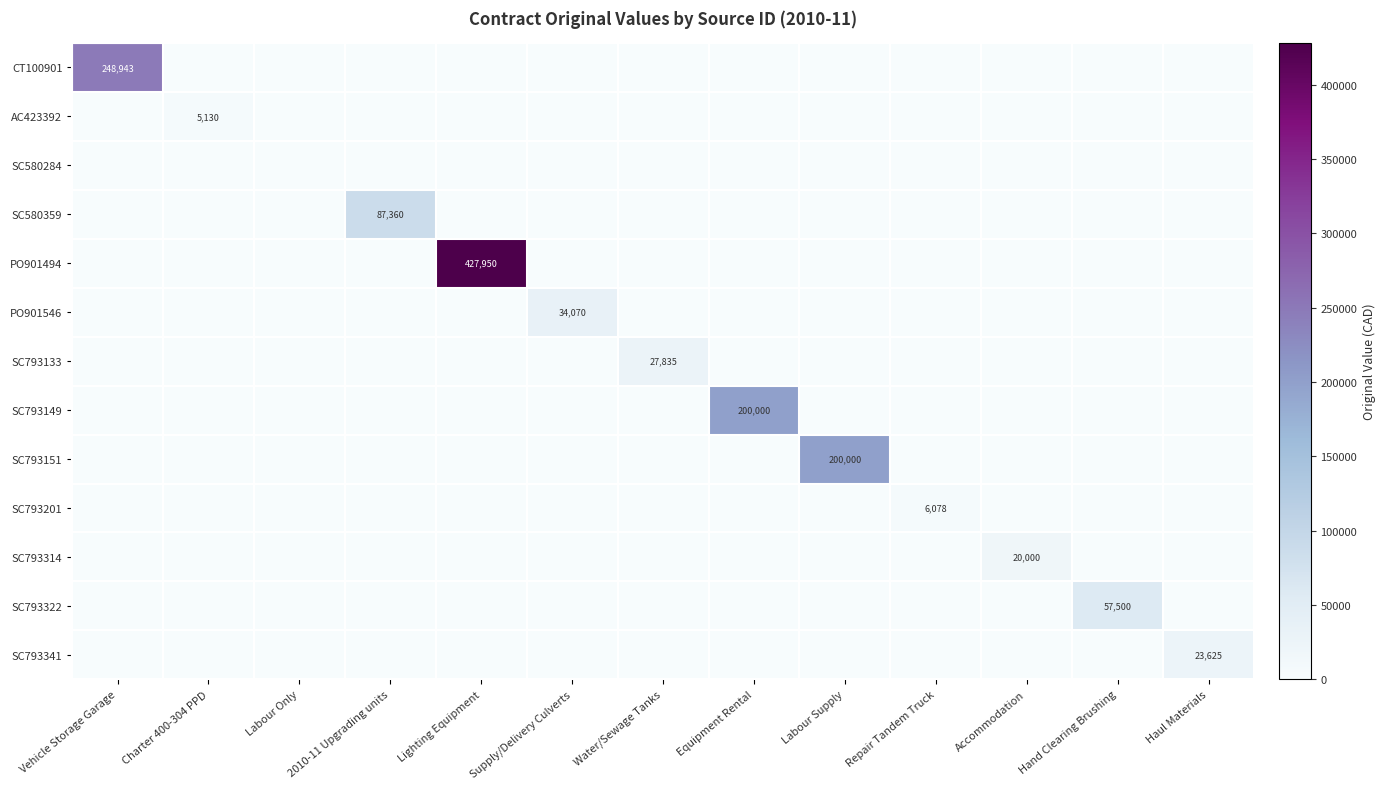

The value of AC423392 at Charter 400-304 PPD is 3501. True or false?

False